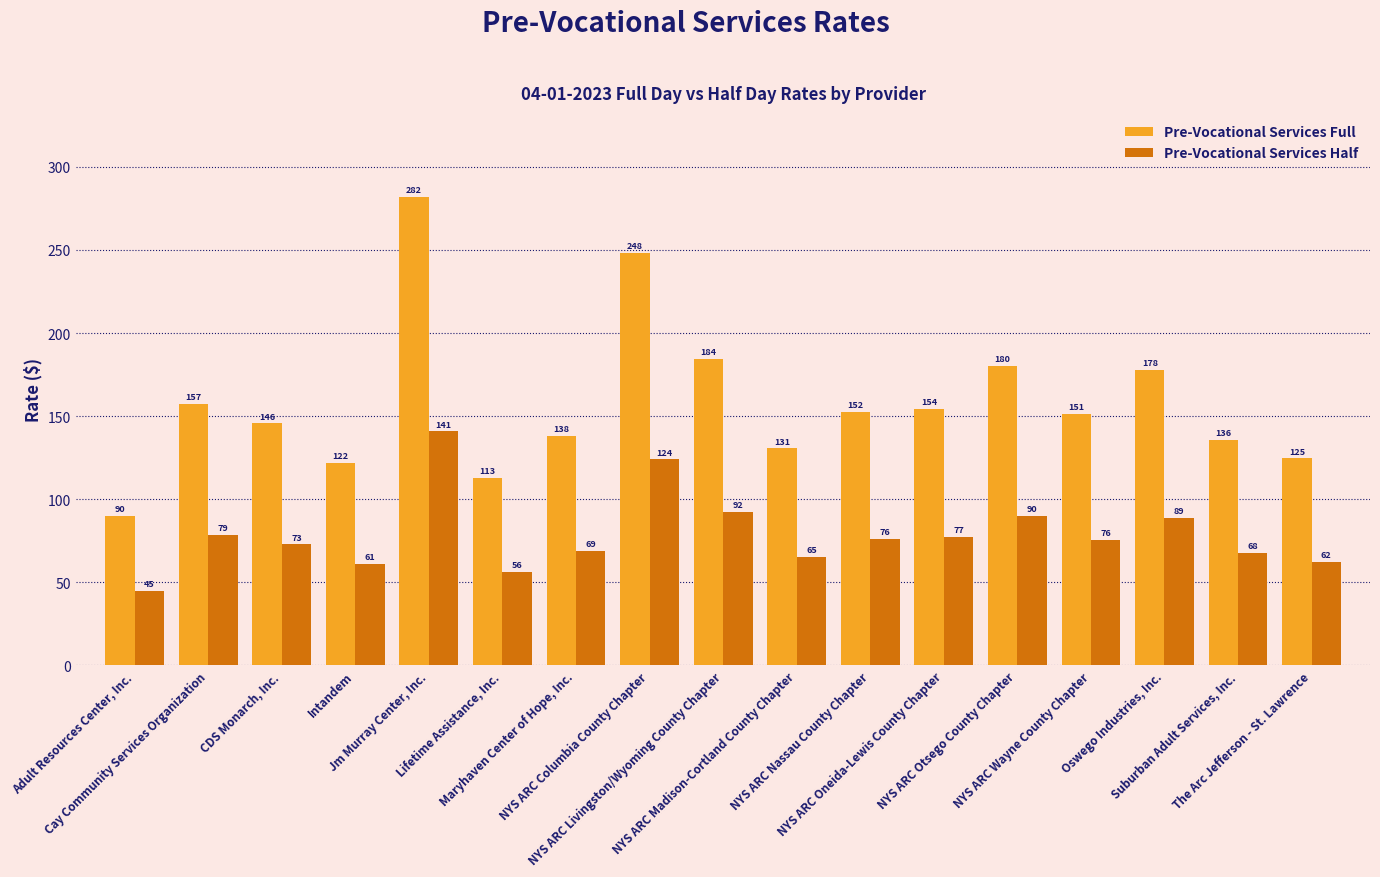

How many bars are there in each group?

2